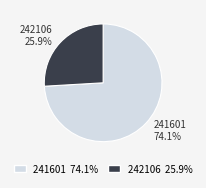

What percentage is the 241601 slice, to the nearest percent?

74%